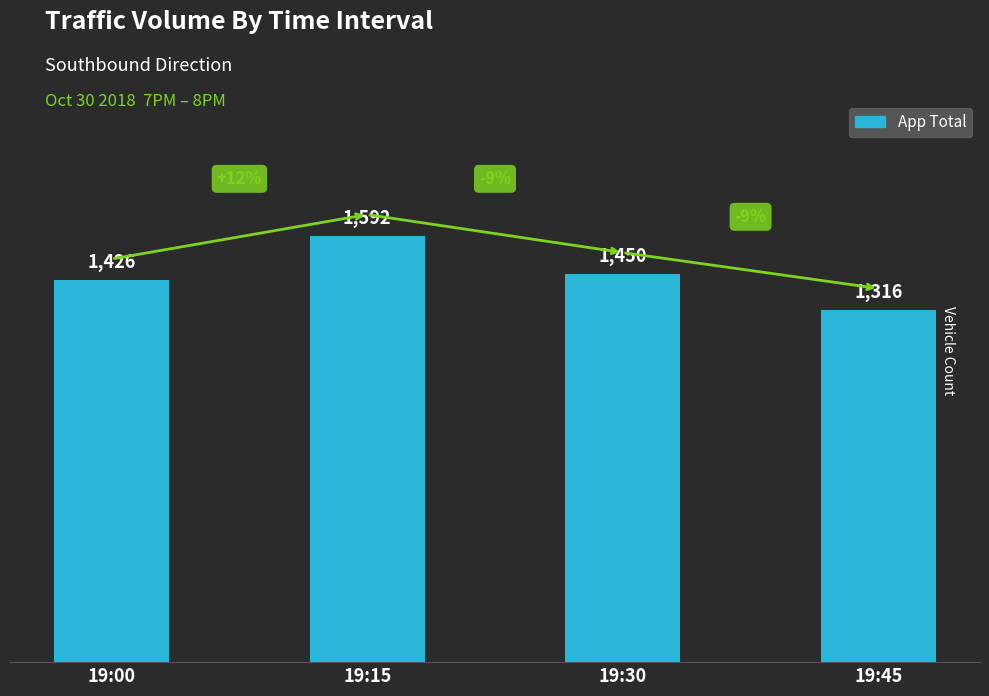

The value at 19:00 is 1426. True or false?

True